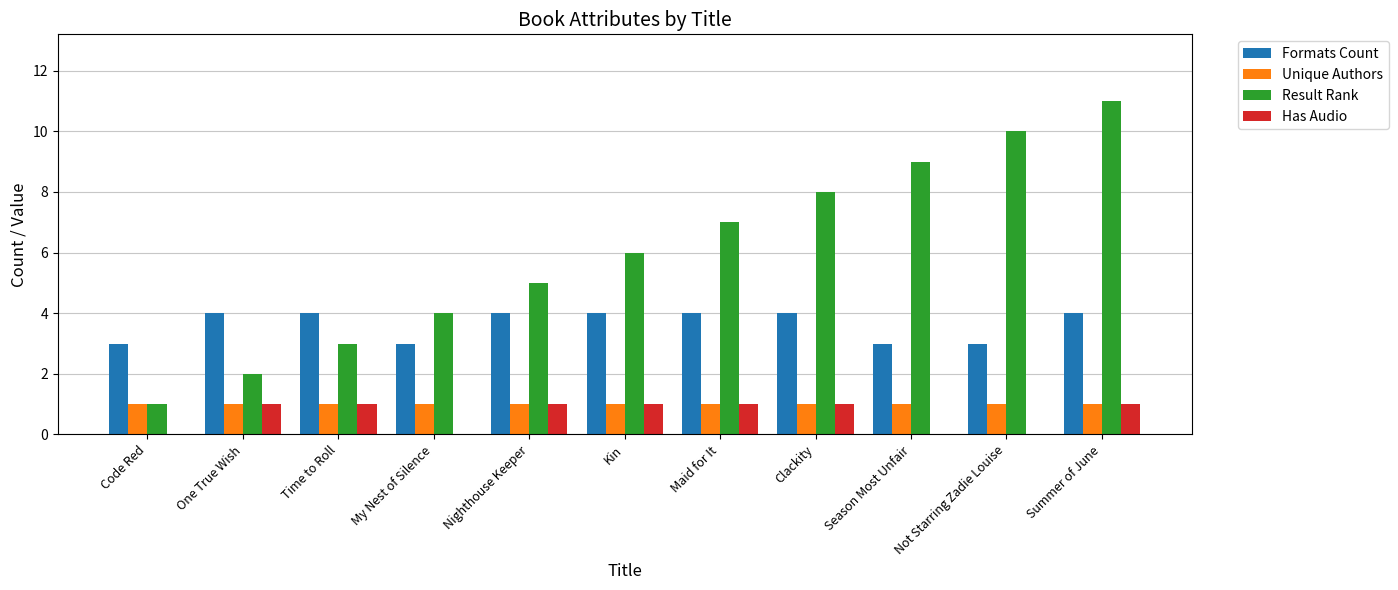

Count the number of categories in the chart.

11